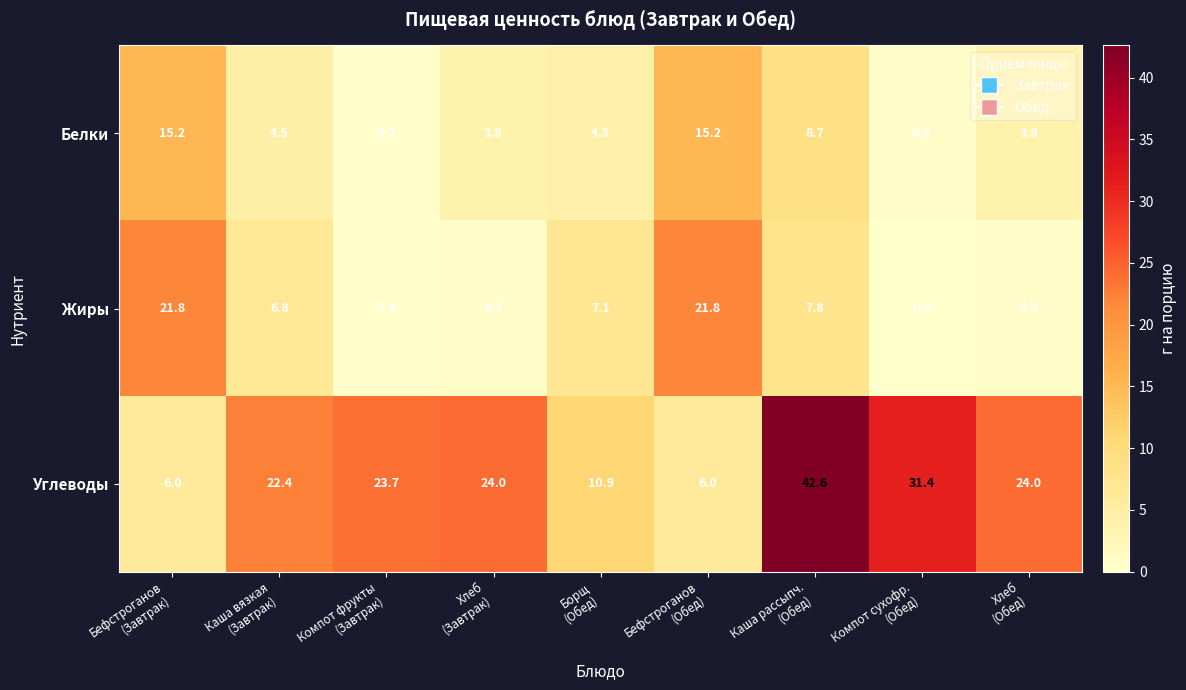

What is the maximum value shown in the chart?

42.6